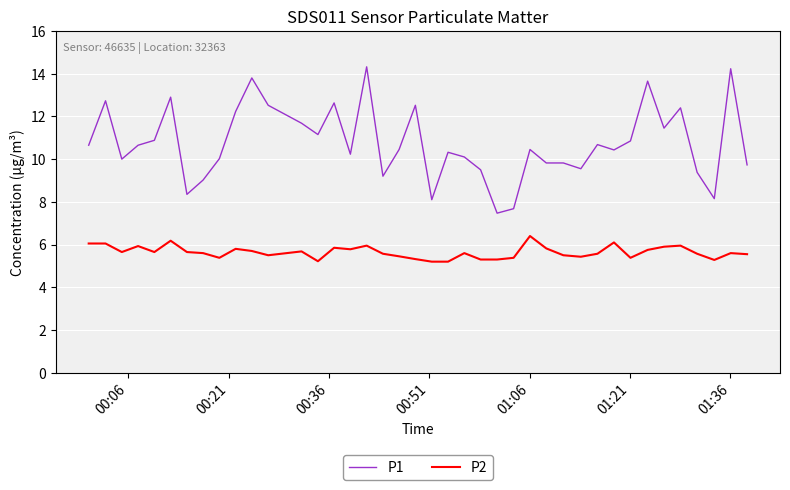

Which series has the largest total across all categories?

P1